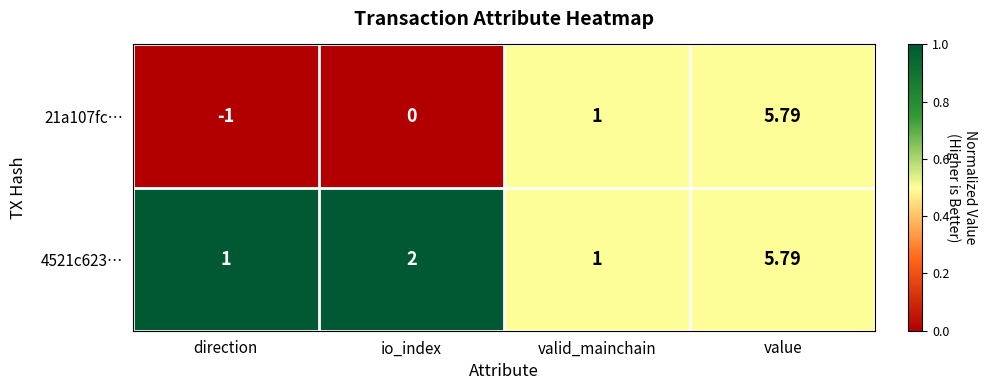

Between direction and value, which series saw the biggest shift?

21a107fc…